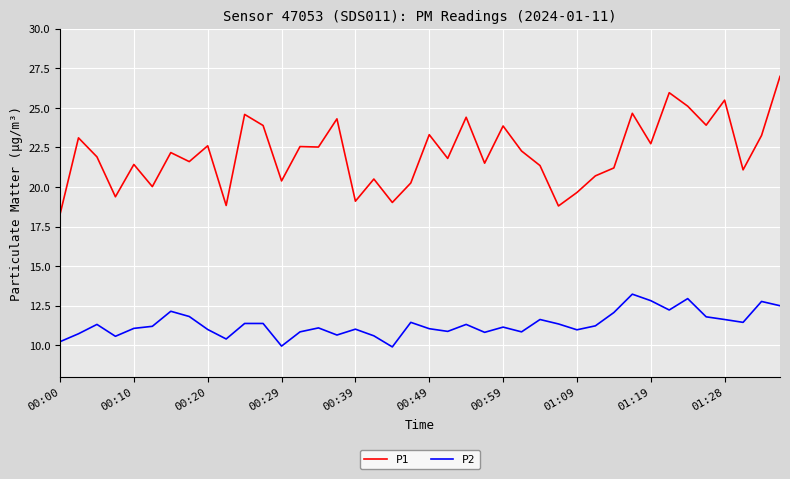

True or false: P2 and P1 cross at least once.

False